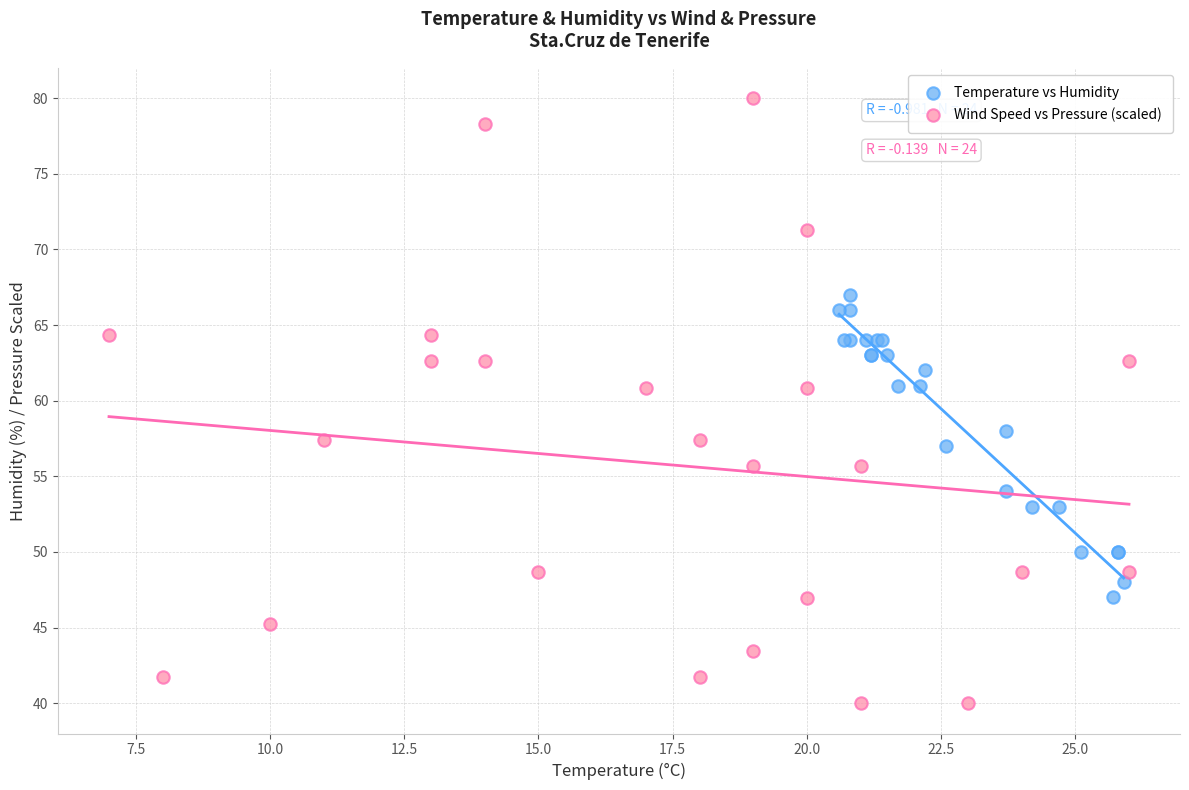

What are all the series names shown in the legend?

Temperature vs Humidity, Wind Speed vs Pressure (scaled)